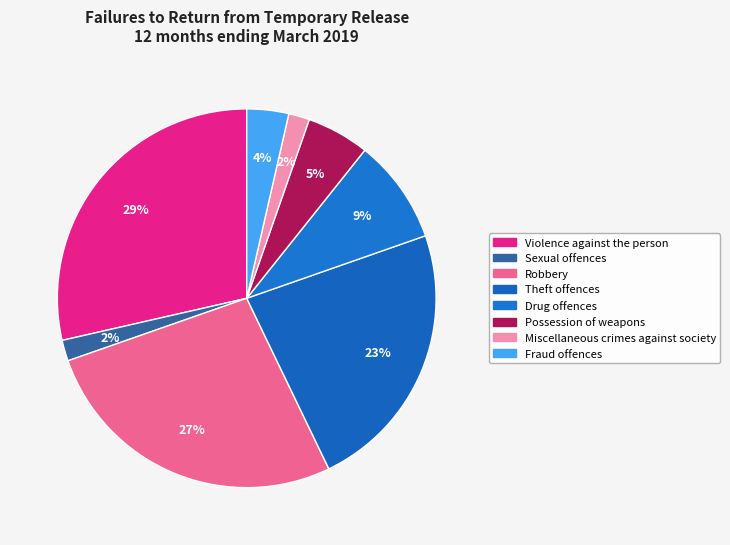

How many slices are in this pie chart?

8